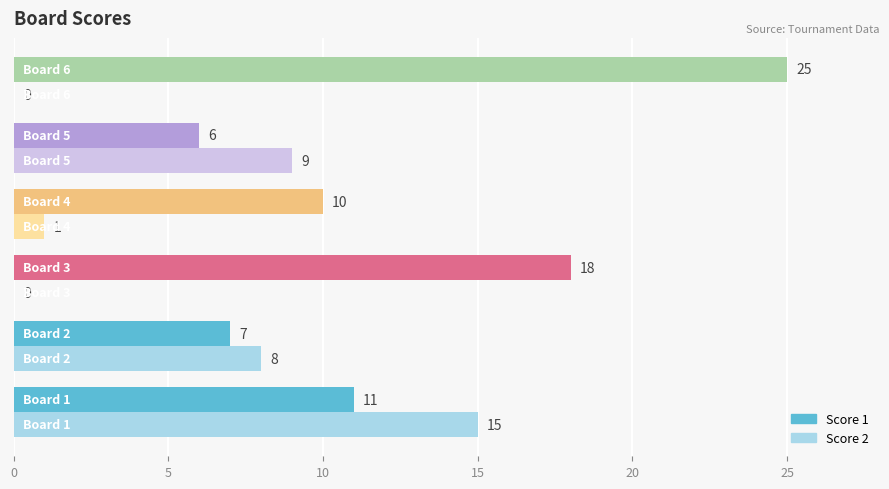

What is the sum of all Score 2 values?

33